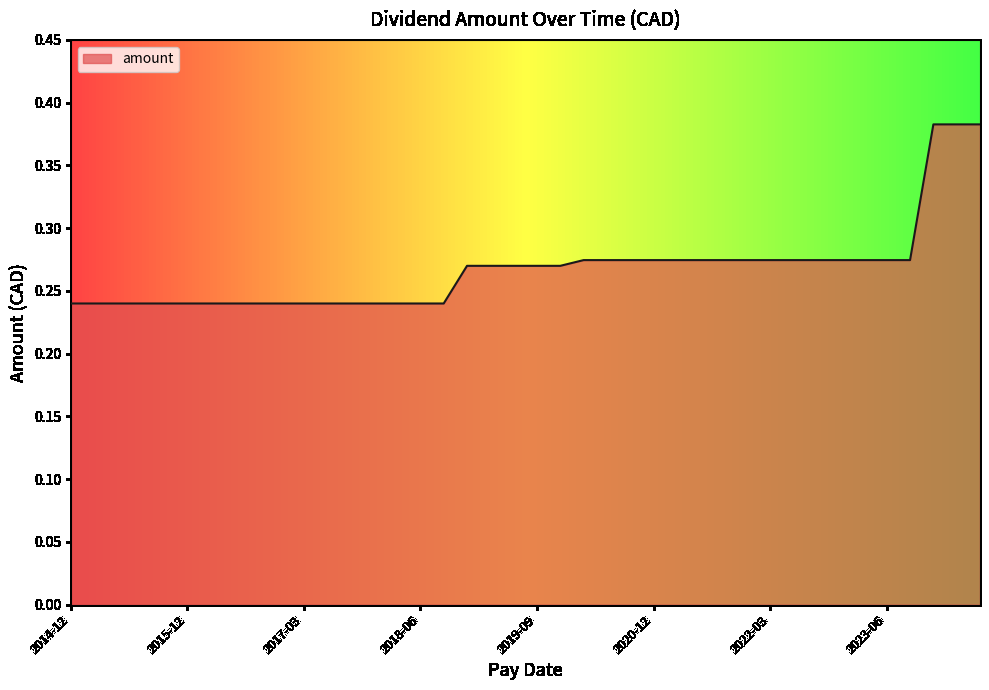

What is the smallest value displayed?

0.2